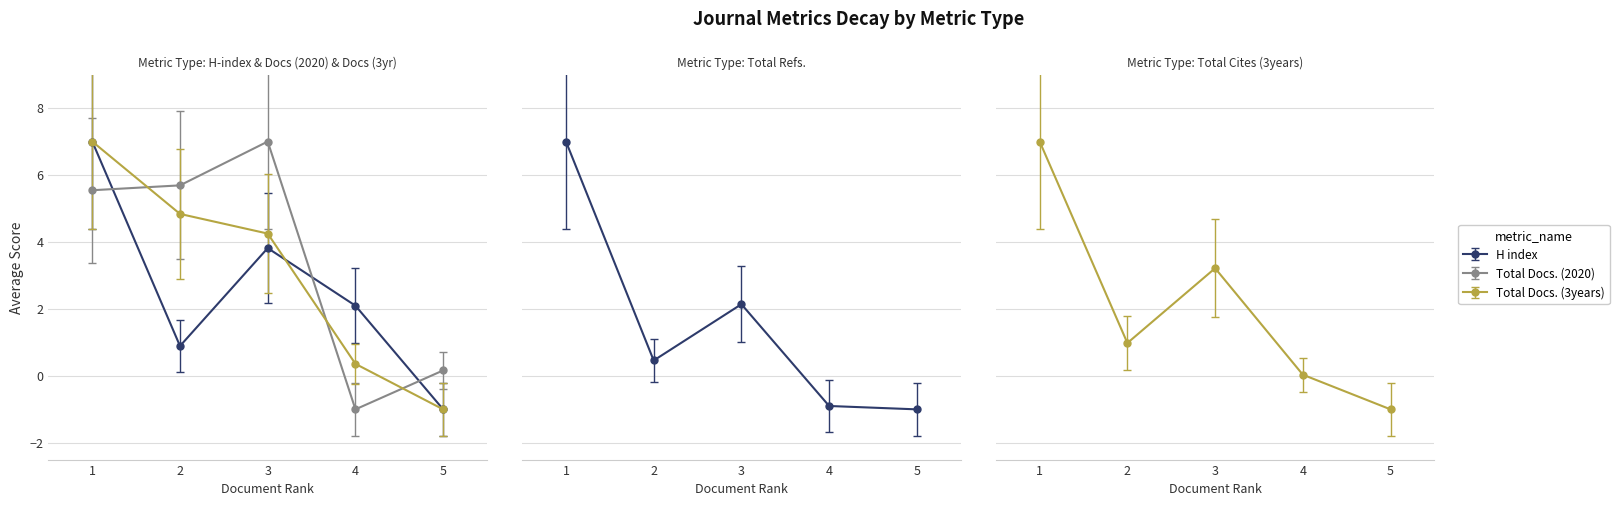

Where does the Total Docs. (3years) series first go above 4?

1